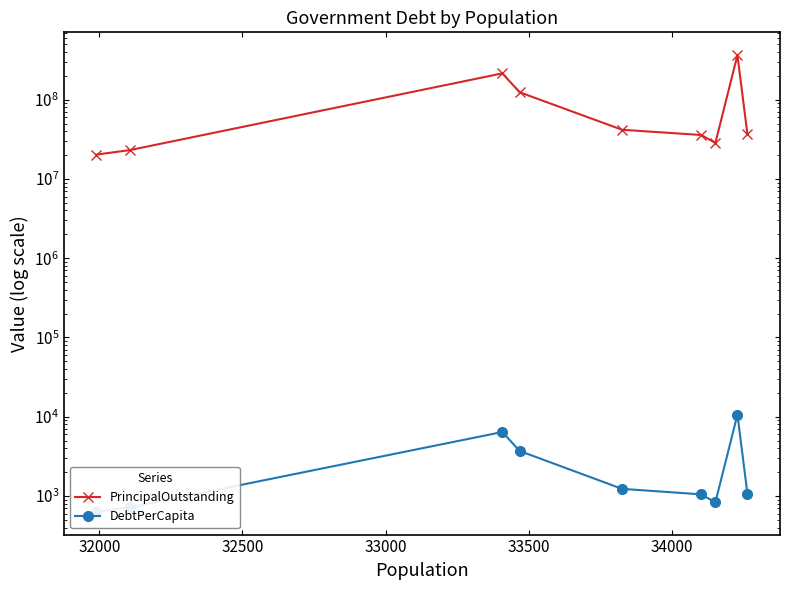

Rank the series by their average value, from highest to lowest.

PrincipalOutstanding, DebtPerCapita